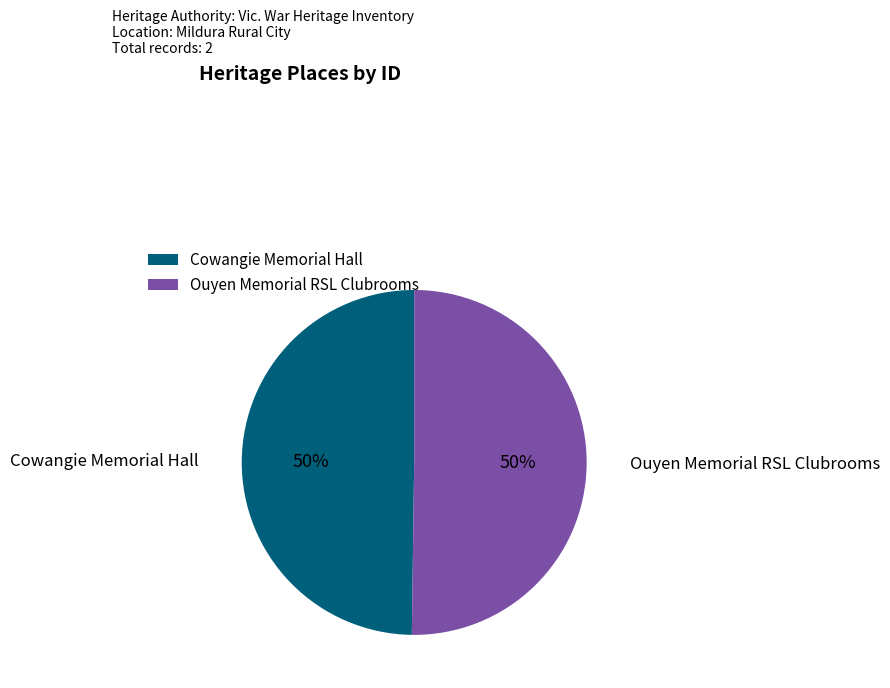

To the nearest percent, what portion does Cowangie Memorial Hall represent?

50%